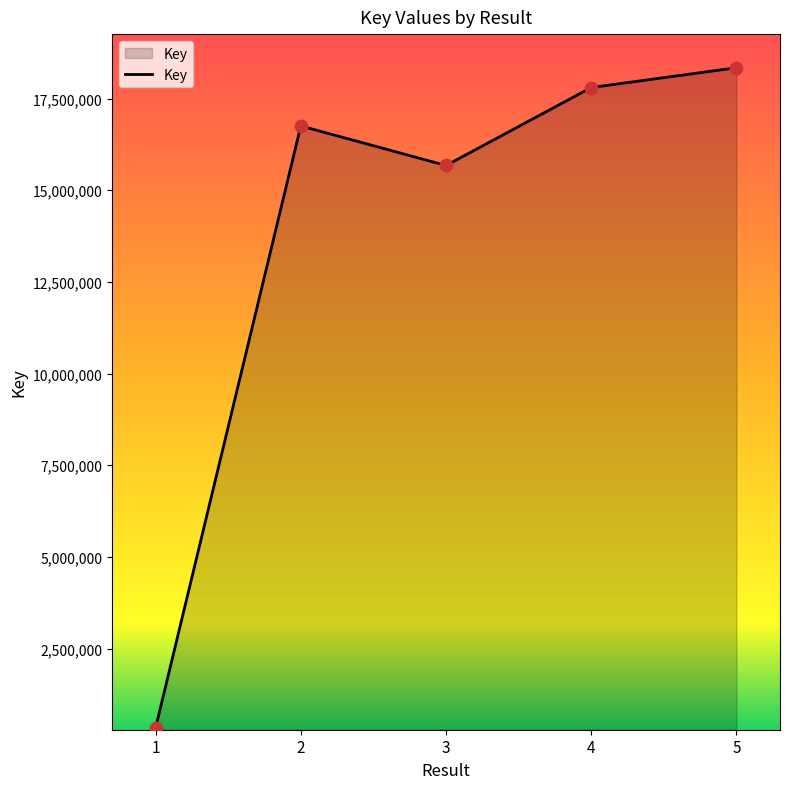

Between 3 and 4, which is larger?

4